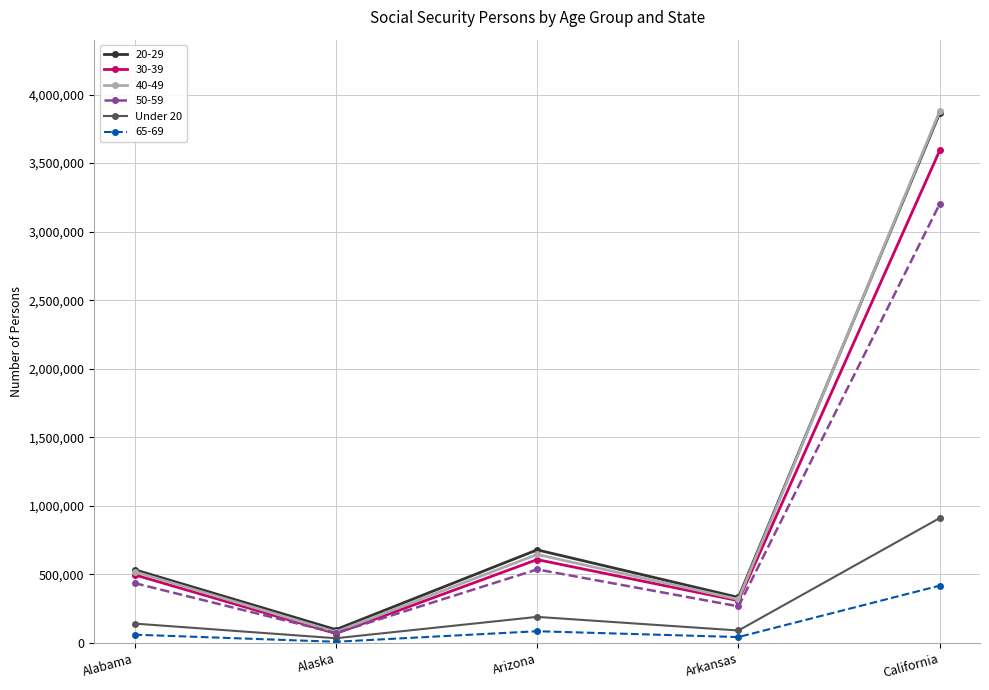

Which series has the widest spread of values?

40-49